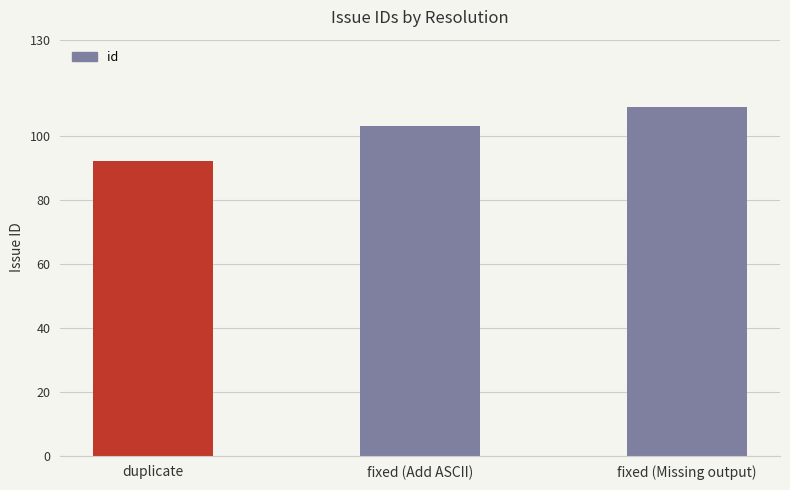

Where is the data nearest to the value 100?

fixed (Add ASCII)